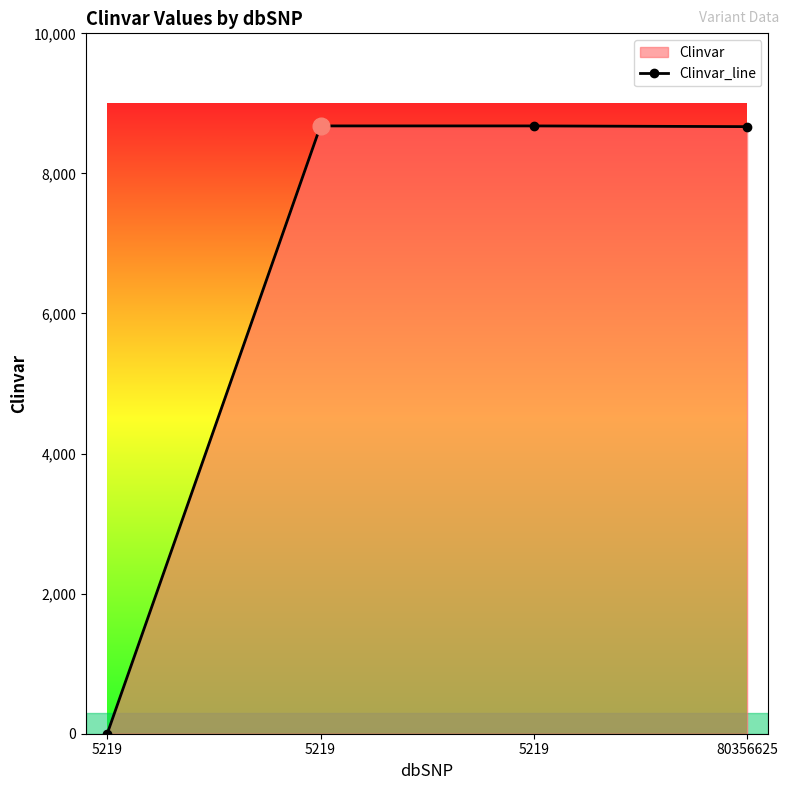

What is the difference between the second highest and minimum values?

8678